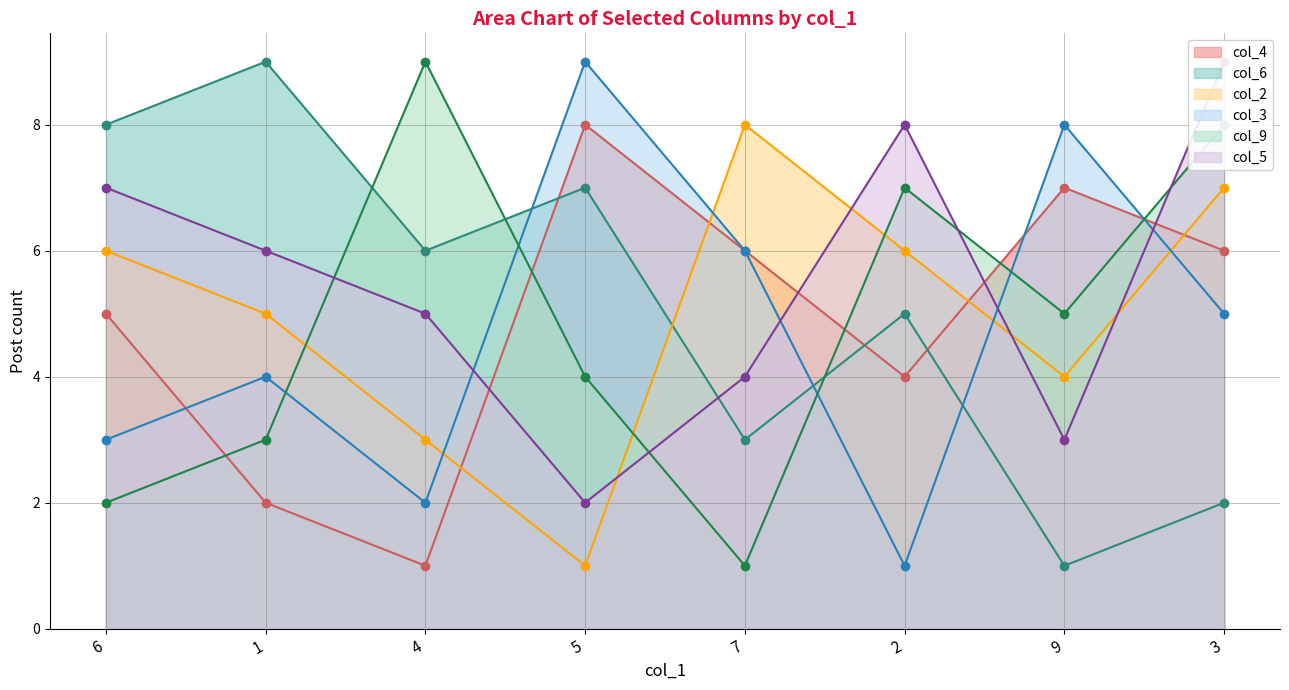

How many times do col_3 and col_2 cross each other?

4